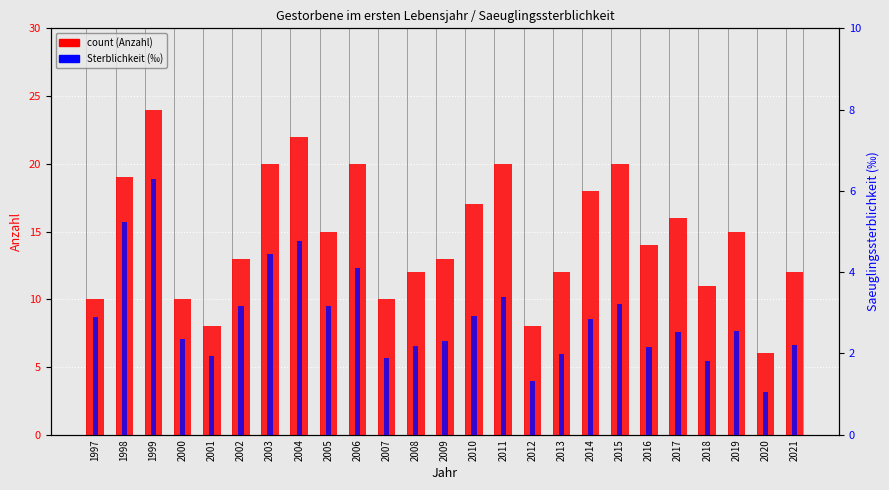

What are all the series names shown in the legend?

count, Sterblichkeit (‰)